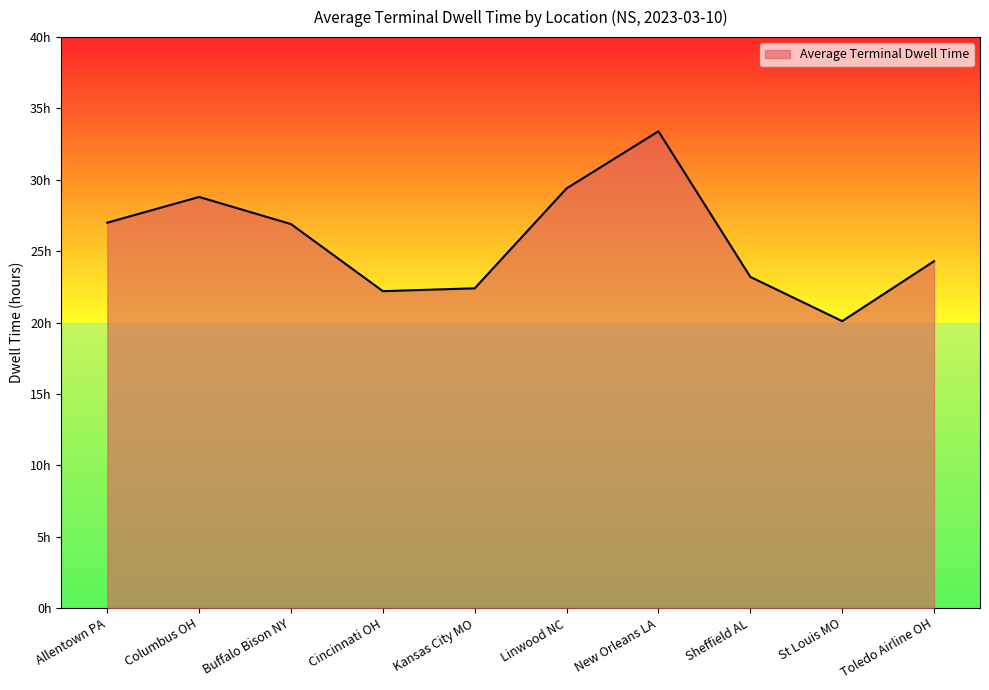

Does the chart display data point markers on the line(s)?

No